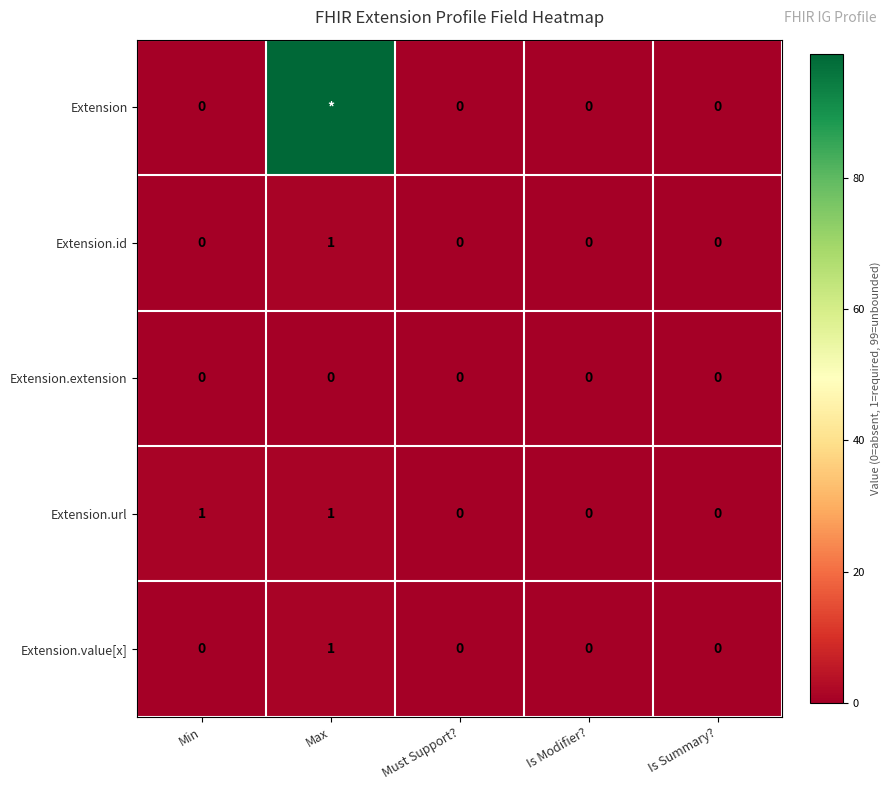

Between Min and Must Support?, which is larger?

Min